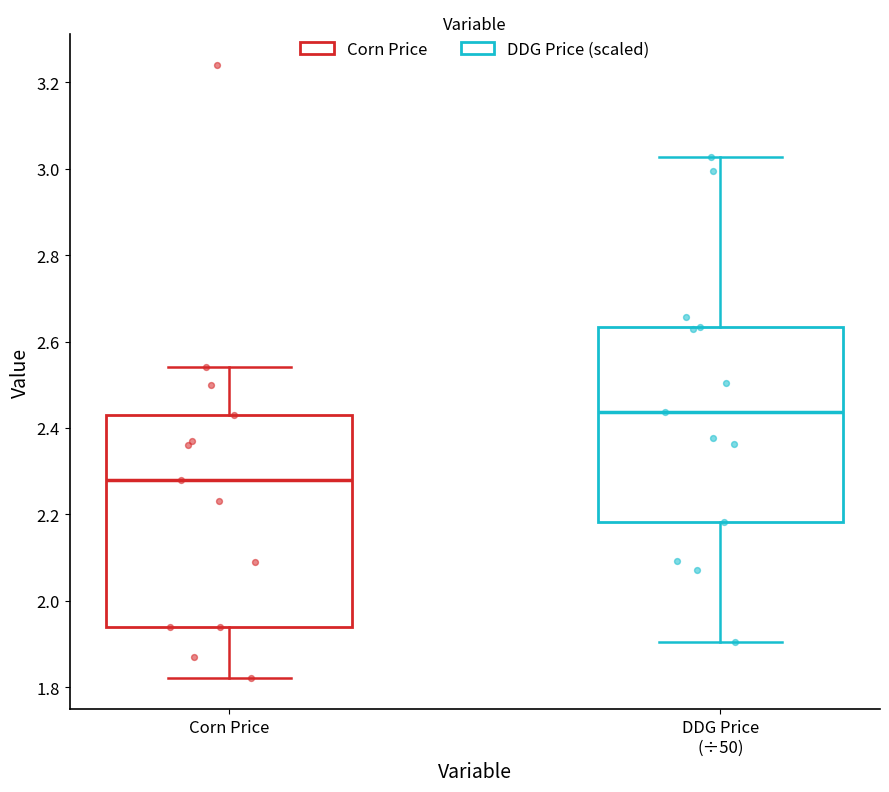

Where does the upper whisker of the box for Corn Price end on the y-axis? The values are not printed on the chart, so give them approximately, as read against the axis.

2.54